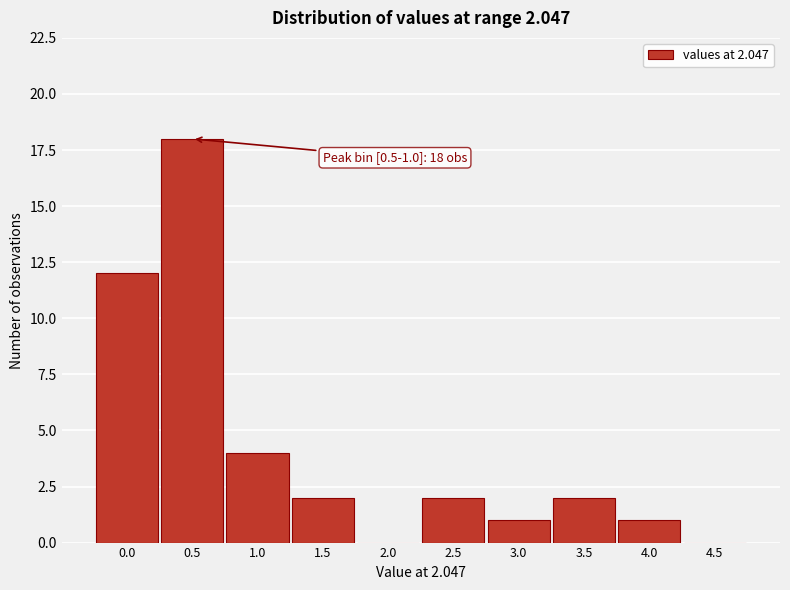

Reading right to left, what are all the values shown in this chart?

4.5=0	4.0=1	3.5=2	3.0=1	2.5=2	2.0=0	1.5=2	1.0=4	0.5=18	0.0=12